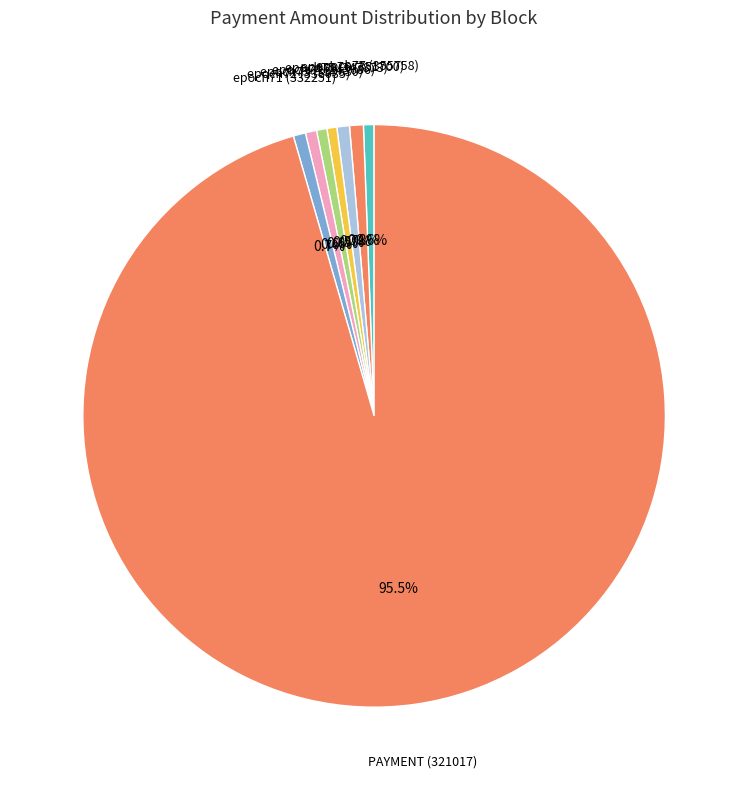

Count the number of slices in the pie.

8